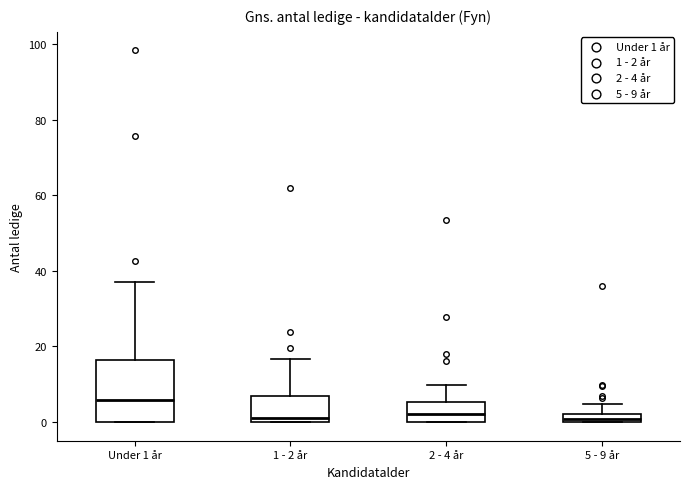

Where does the upper whisker of the box for 2 - 4 år end on the y-axis? The values are not printed on the chart, so give them approximately, as read against the axis.

10